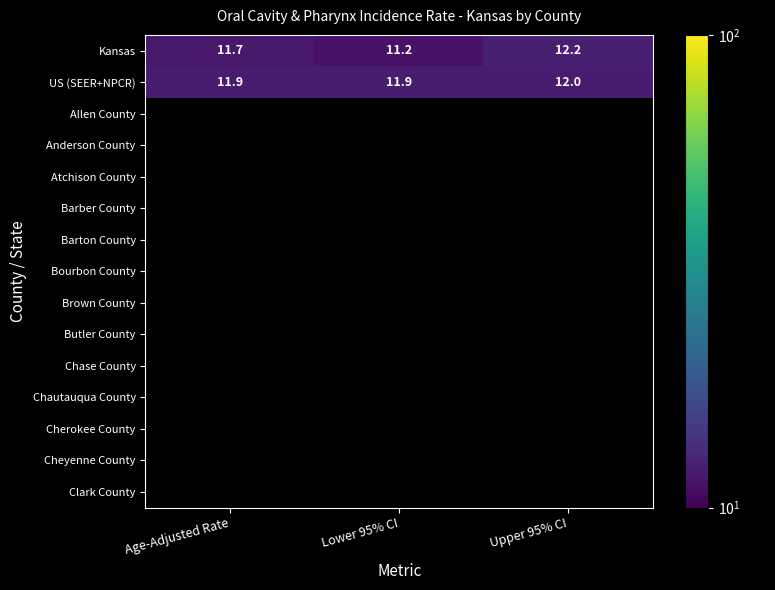

What is the highest value of the Kansas series?

12.2